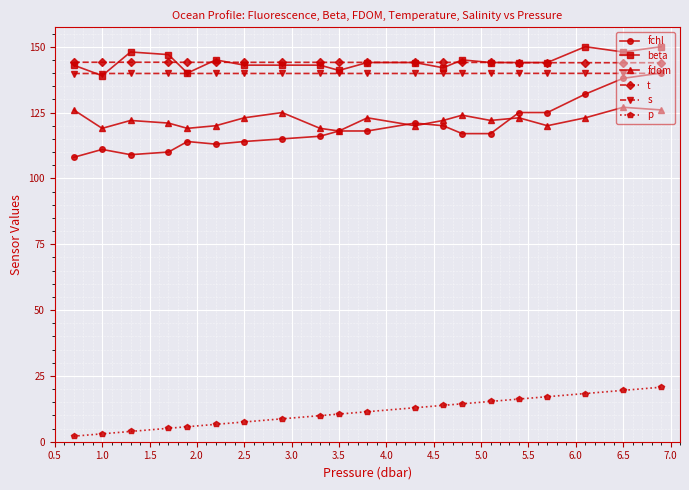

What is the minimum value shown in the chart?

2.1